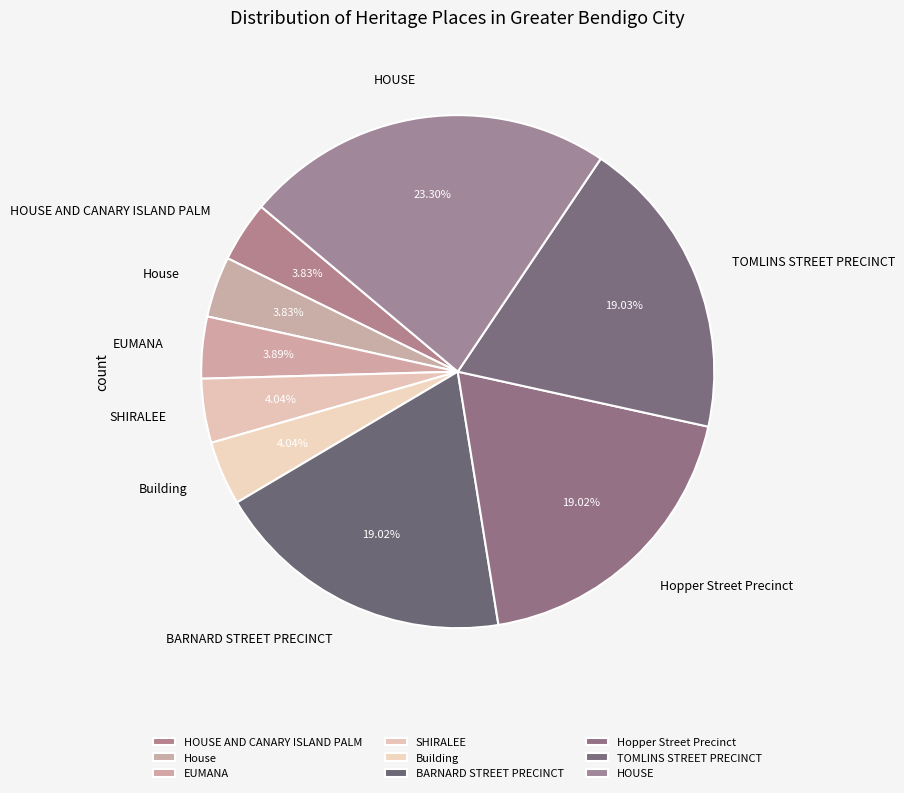

To the nearest percent, what portion does TOMLINS STREET PRECINCT represent?

19%